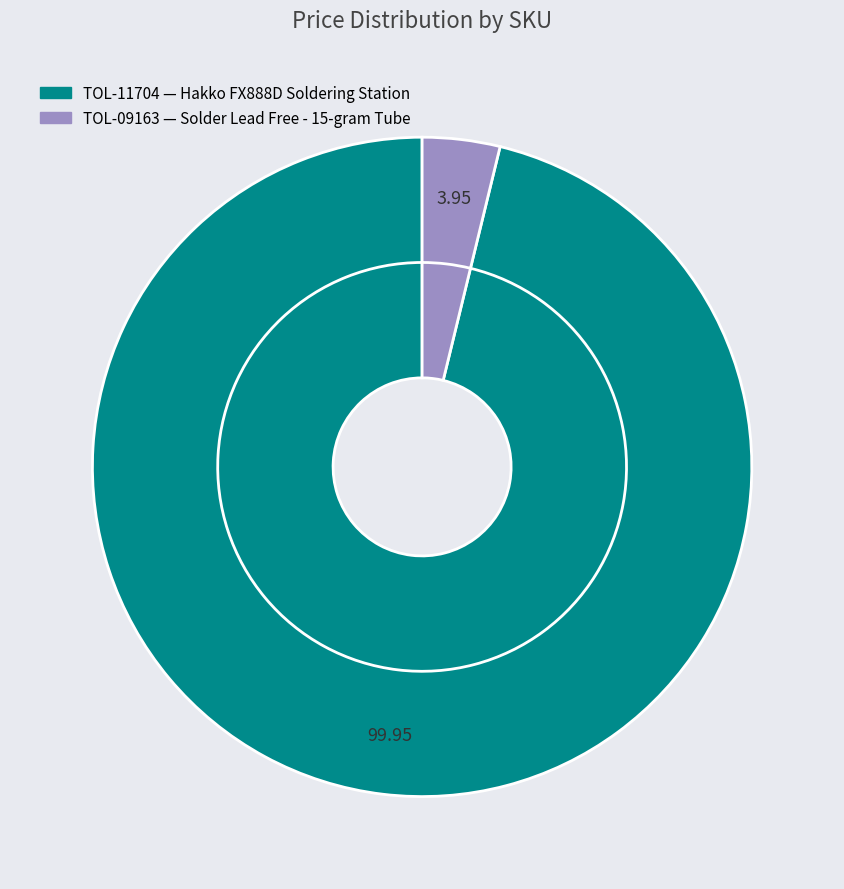

Rank the categories by value from lowest to highest.

TOL-09163, TOL-11704